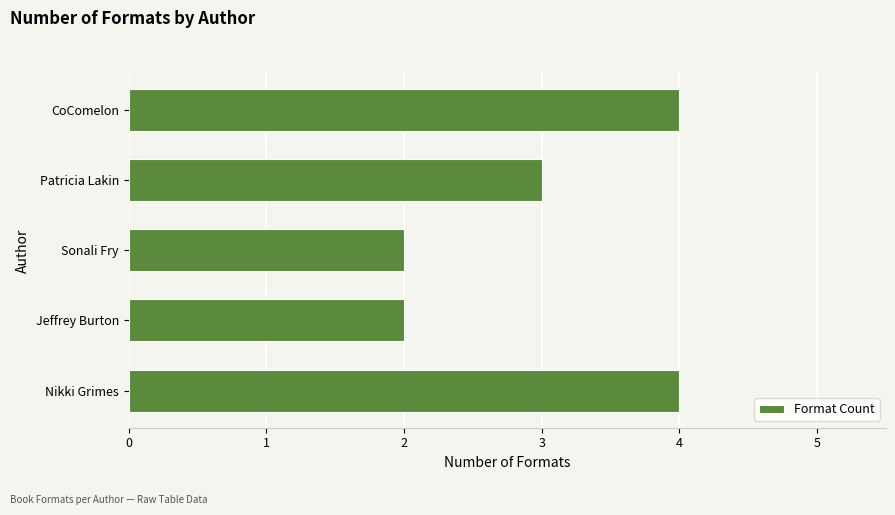

What is the sum of all values?

15